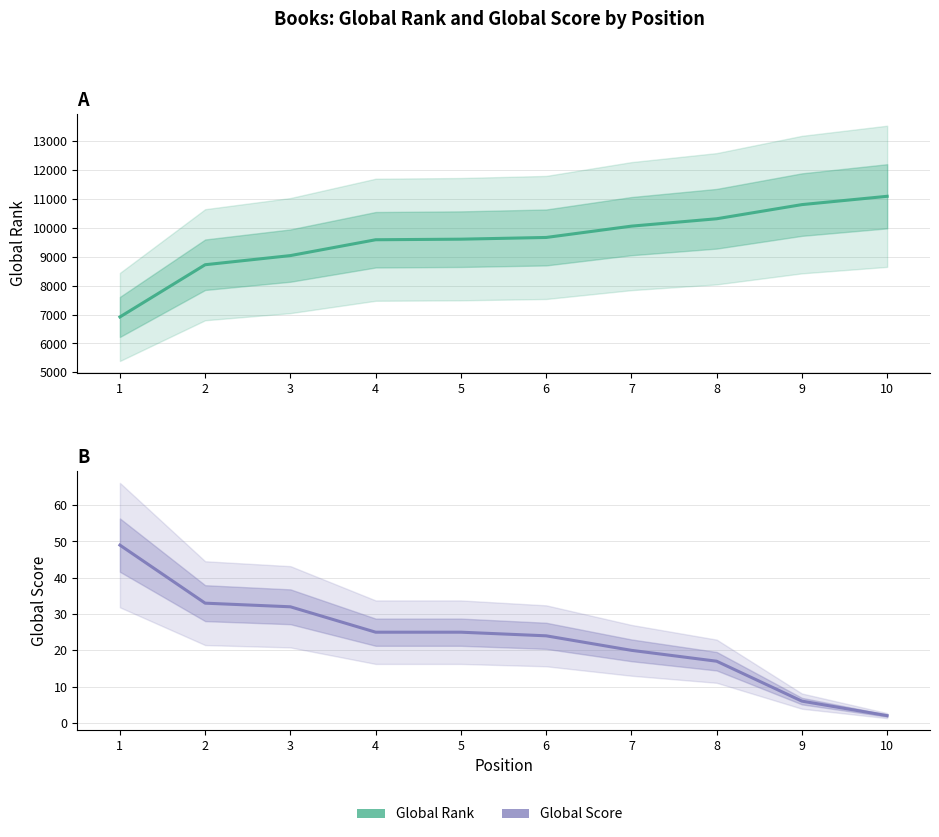

Between 7 and 4, which is larger?

7